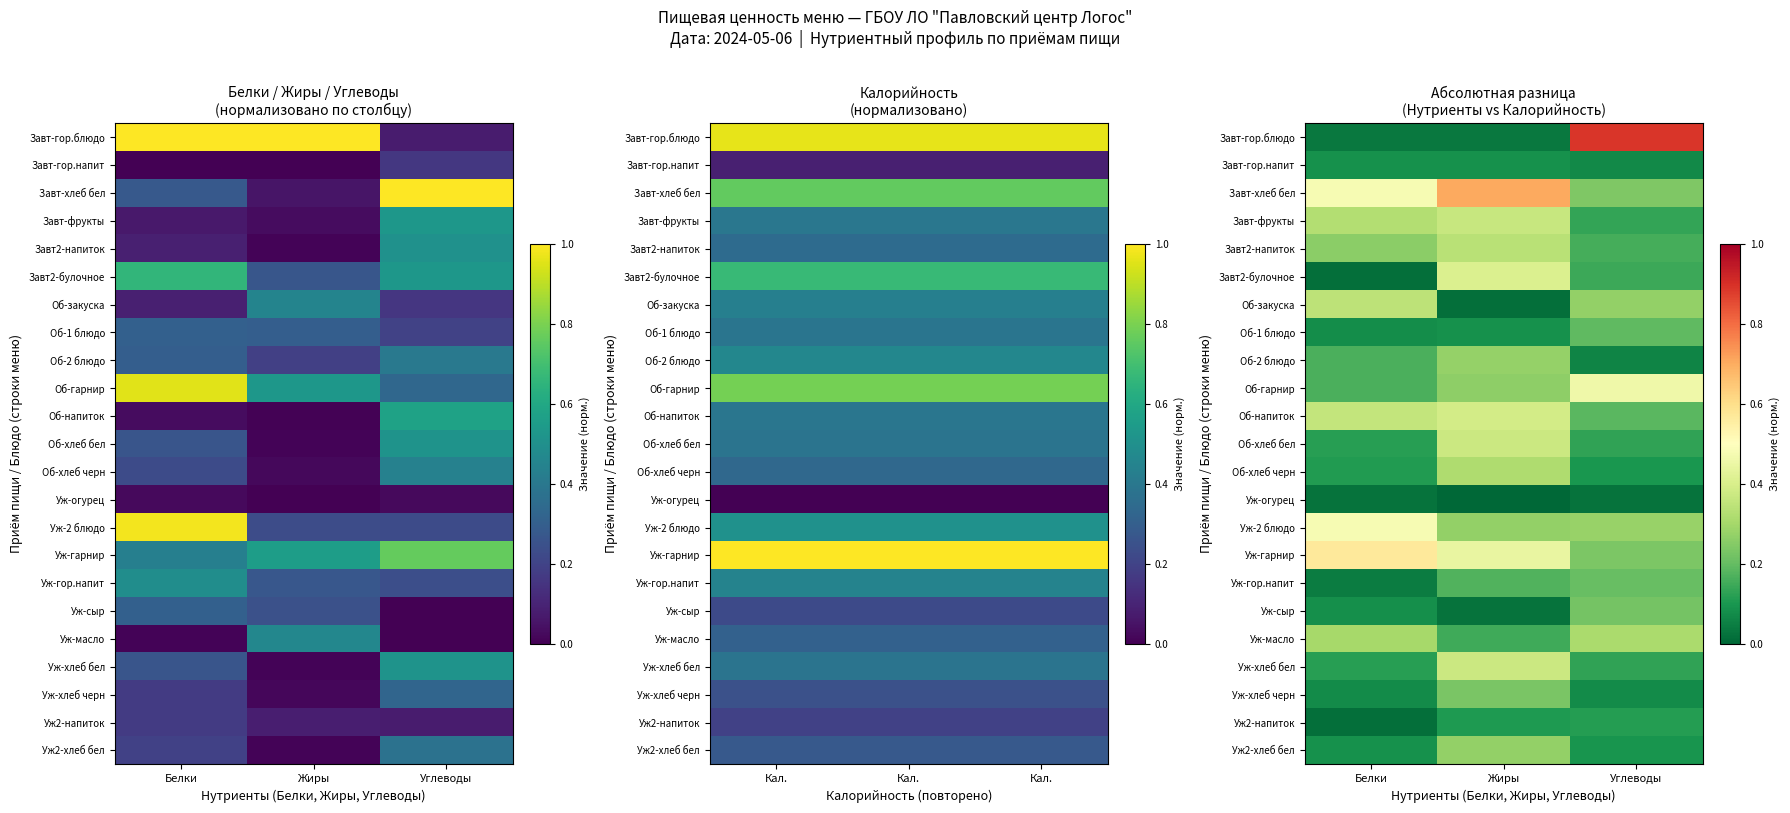

What is the maximum value for Уж-масло?

0.3